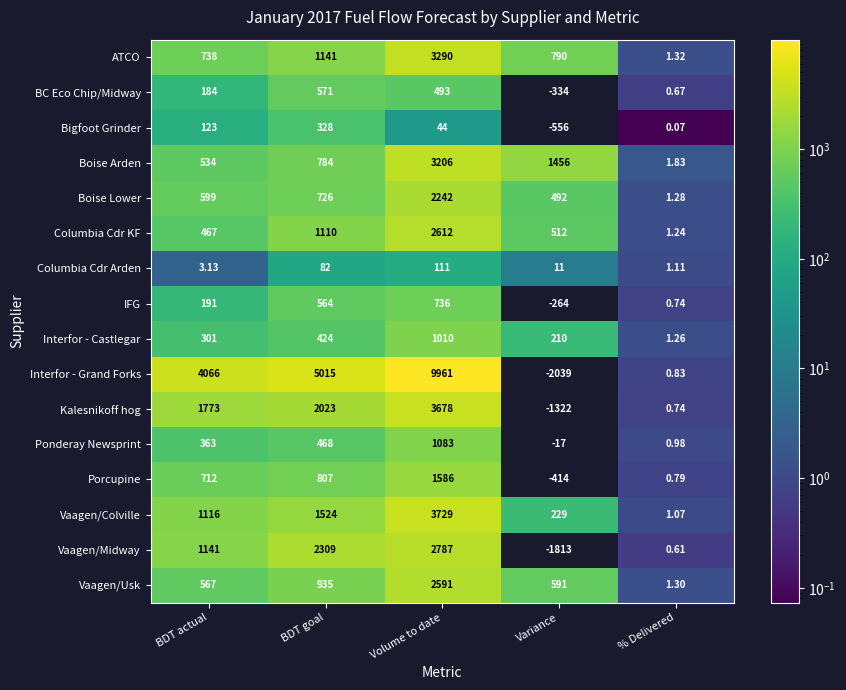

Is the value of Vaagen/Usk at Volume to date greater than the value of Bigfoot Grinder at BDT goal?

Yes